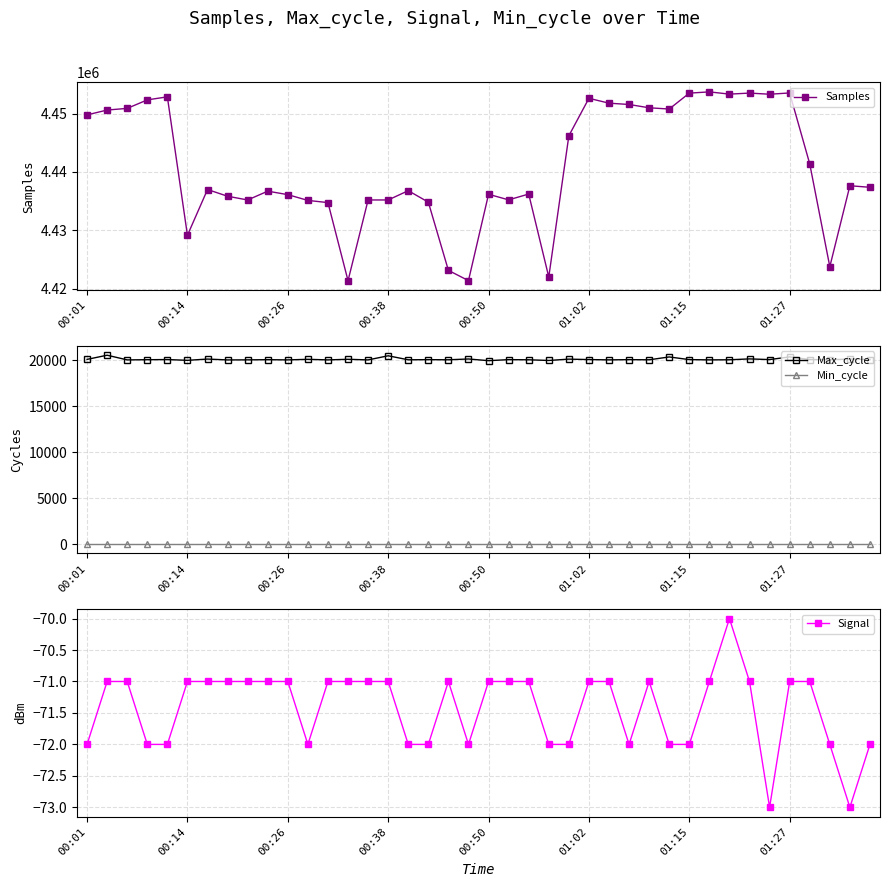

Count the number of data series in this chart.

4